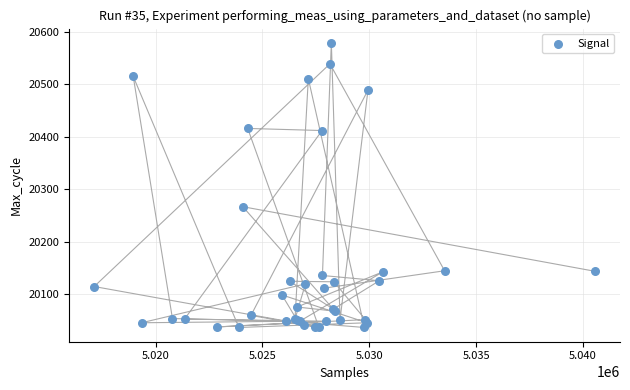

What Y value in the scatter plot is closest to 20308?

20267